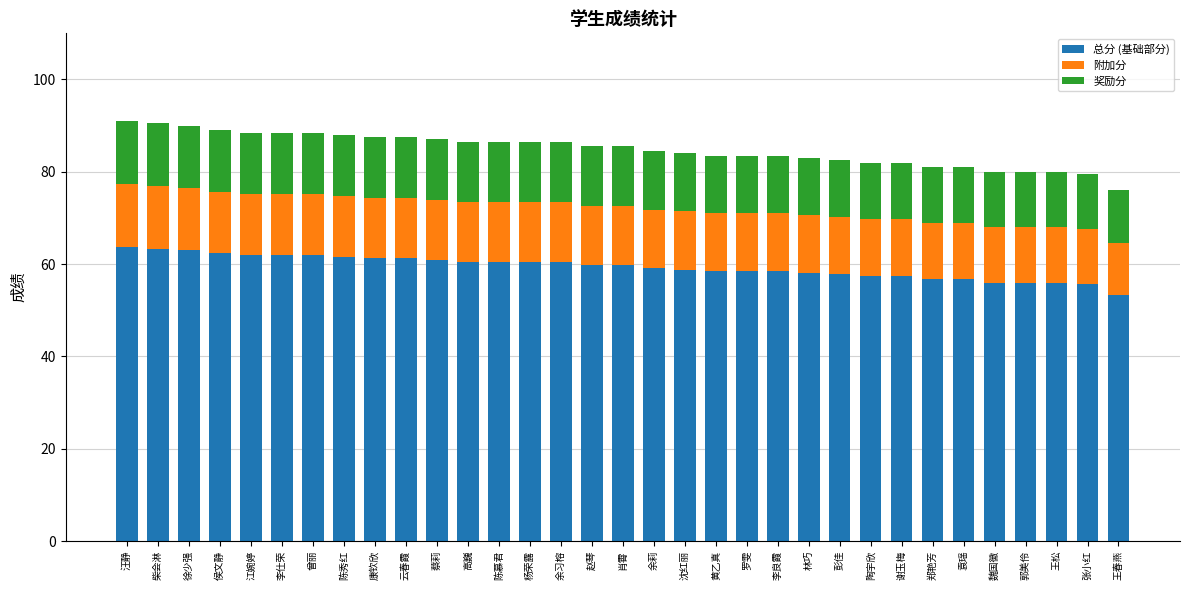

At which label does 总分 (基础部分) reach its minimum?

王春燕